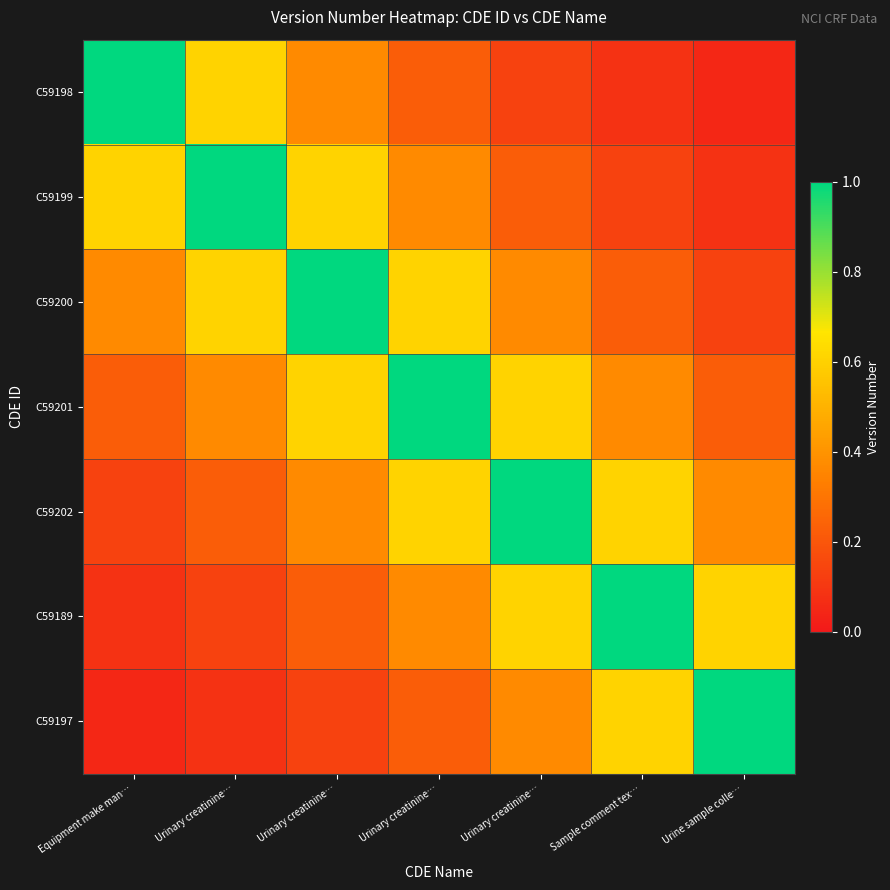

What is the total value across all series at Urinary creatinine…?

3.0